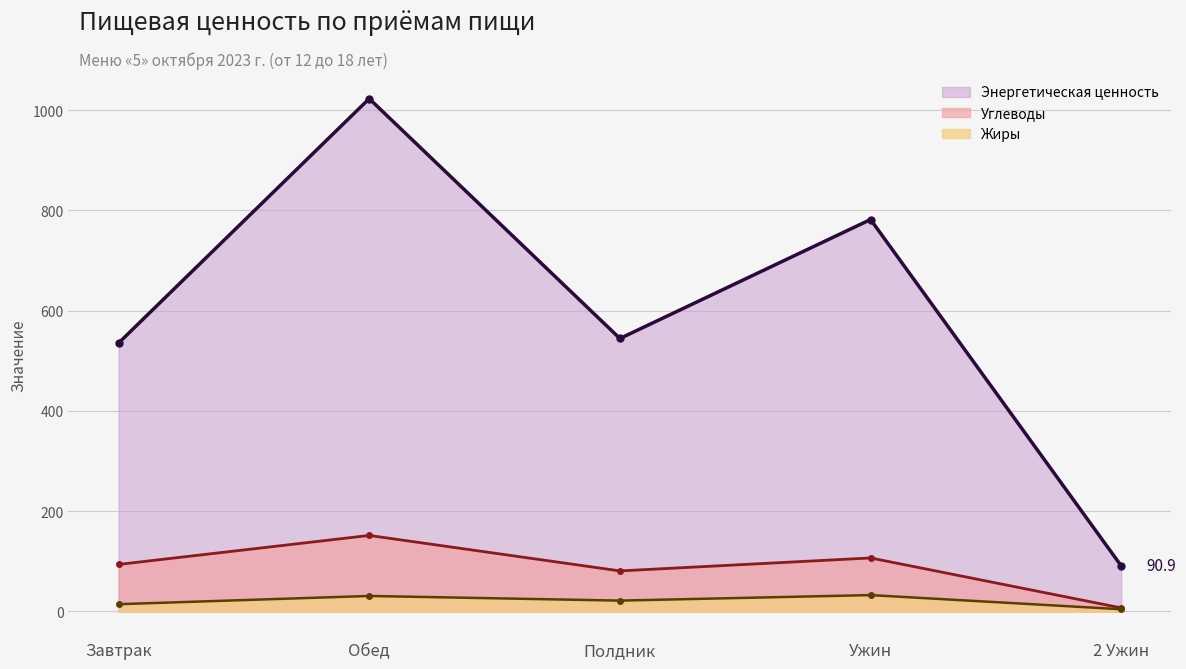

Does the chart have visible grid lines?

Yes